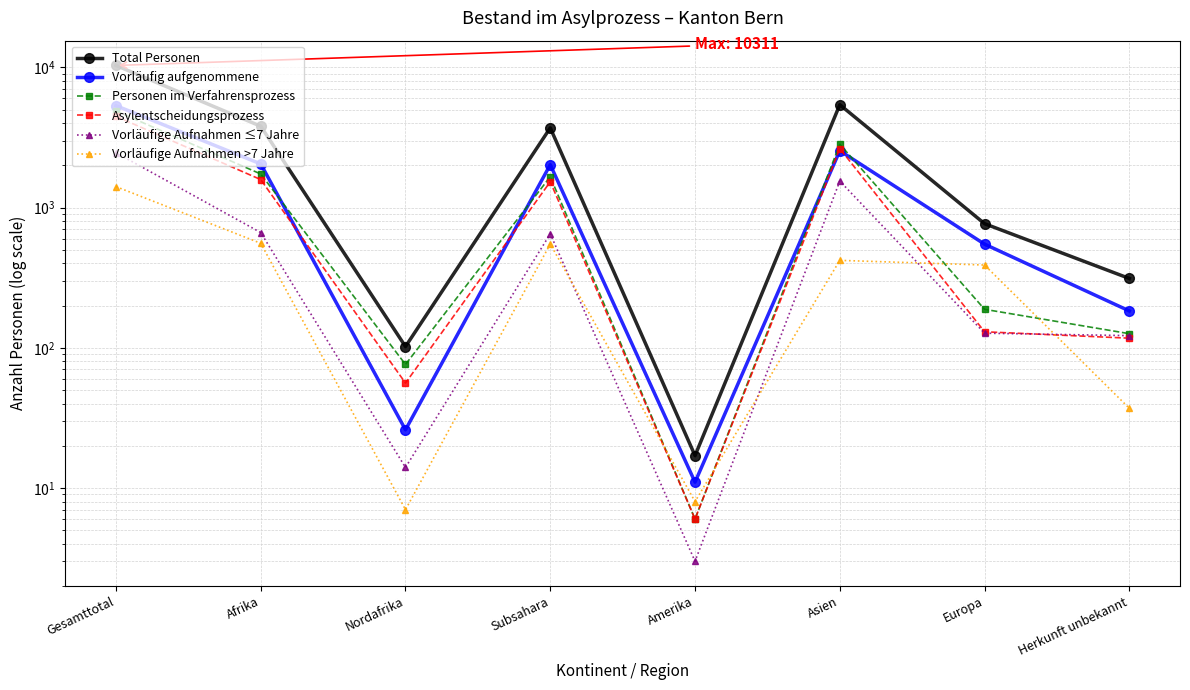

Reading right to left, extract all data points from this chart.

Total Personen: Herkunft unbekannt=312	Europa=767	Asien=5413	Amerika=17	Subsahara=3700	Nordafrika=102	Afrika=3802	Gesamttotal=10311
Vorläufig aufgenommene: Herkunft unbekannt=183	Europa=548	Asien=2541	Amerika=11	Subsahara=2021	Nordafrika=26	Afrika=2047	Gesamttotal=5330
Personen im Verfahrensprozess: Herkunft unbekannt=126	Europa=188	Asien=2830	Amerika=6	Subsahara=1659	Nordafrika=76	Afrika=1735	Gesamttotal=4885
Asylentscheidungsprozess: Herkunft unbekannt=117	Europa=130	Asien=2636	Amerika=6	Subsahara=1527	Nordafrika=56	Afrika=1583	Gesamttotal=4472
Vorläufige Aufnahmen ≤7 Jahre: Herkunft unbekannt=122	Europa=127	Asien=1545	Amerika=3	Subsahara=649	Nordafrika=14	Afrika=663	Gesamttotal=2460
Vorläufige Aufnahmen >7 Jahre: Herkunft unbekannt=37	Europa=389	Asien=420	Amerika=8	Subsahara=549	Nordafrika=7	Afrika=556	Gesamttotal=1410